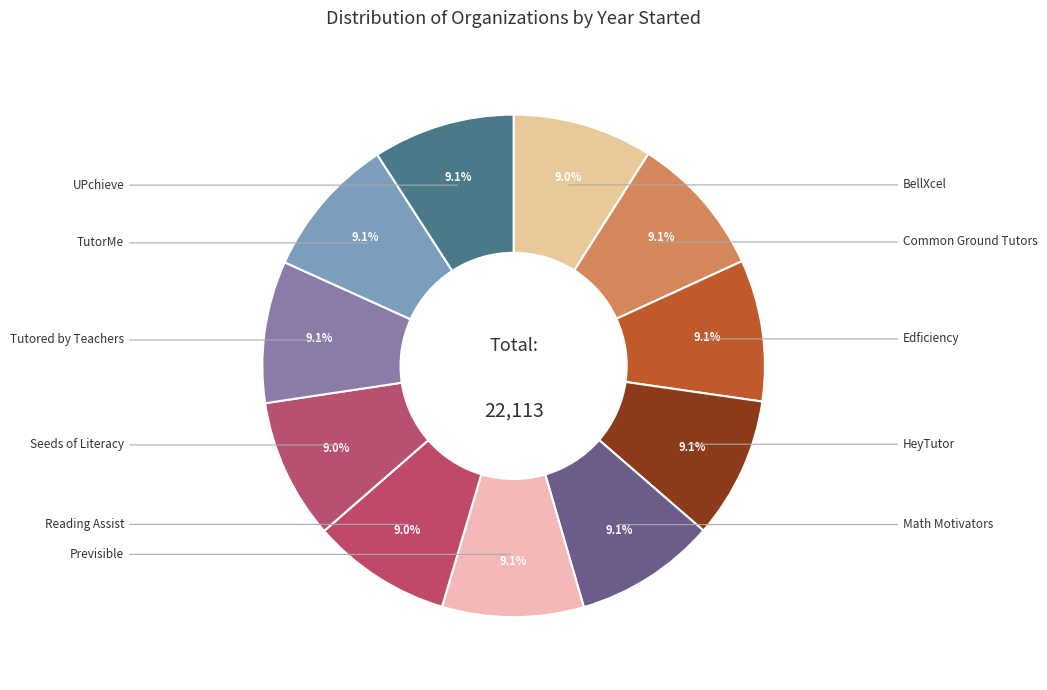

How many slices are in this pie chart?

11